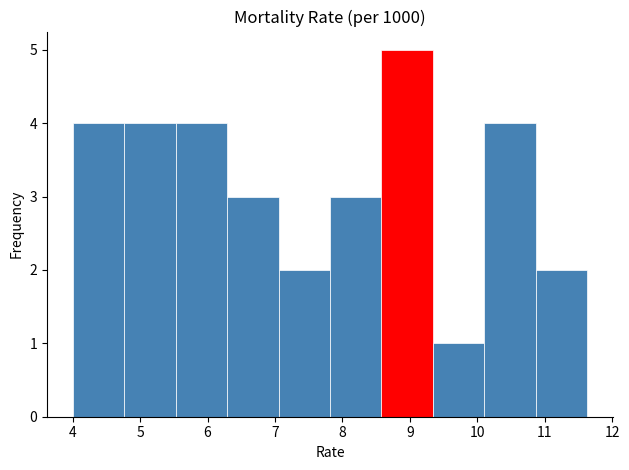

How tall is the bar that spans 8.6 to 9.3 on the x-axis? Neither the bar edges nor the heights are printed on the chart, so give them approximately, as read against the axes.

5